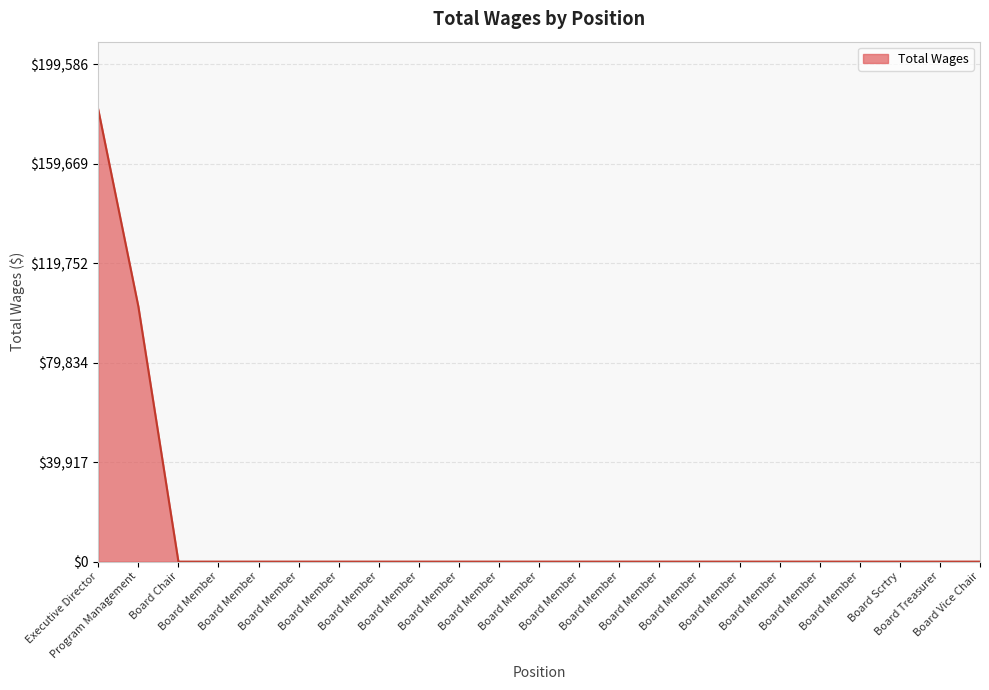

How many values exceed 0?

2